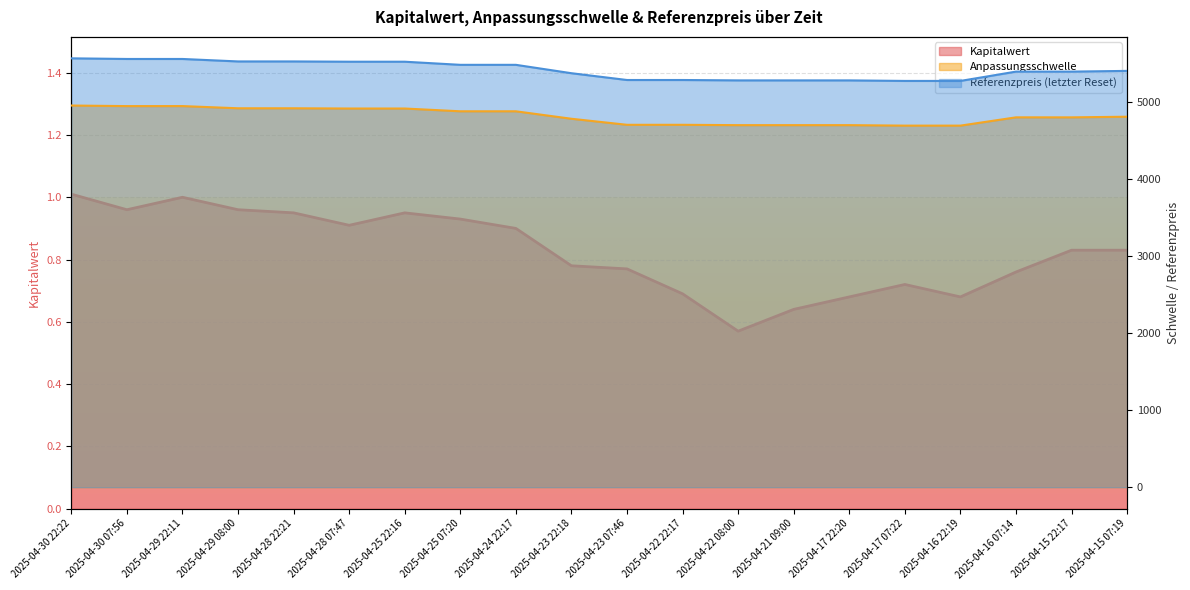

The Anpassungsschwelle series shows 8358.8 at 2025-04-25 07:20. True or false?

False